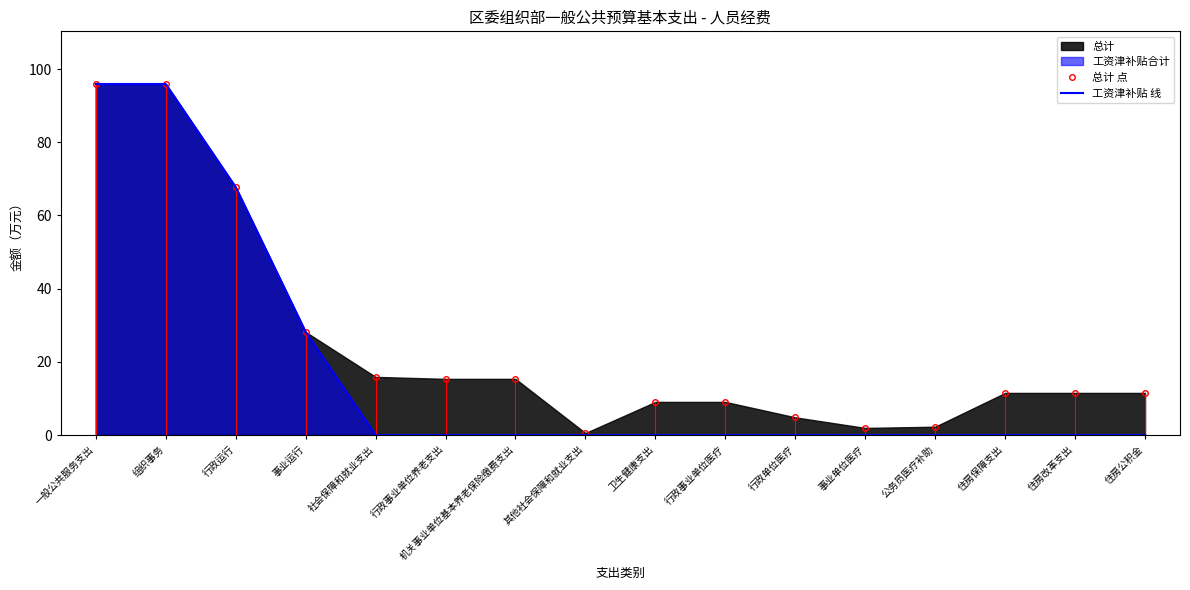

What is the total value across all series at 机关事业单位基本养老保险缴费支出?

15.4